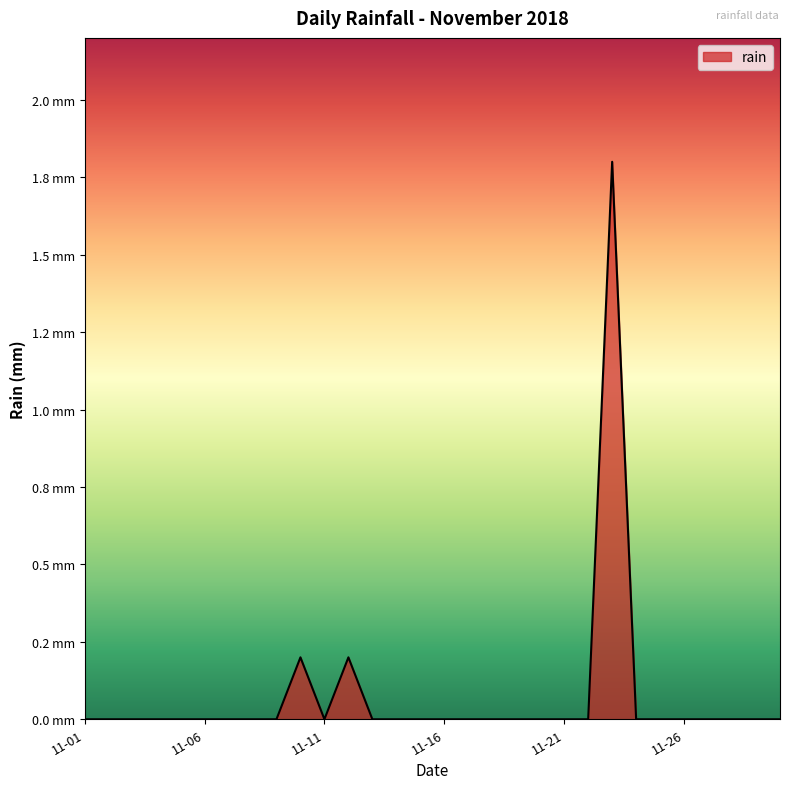

Is this an area chart (filled region under the line)?

Yes